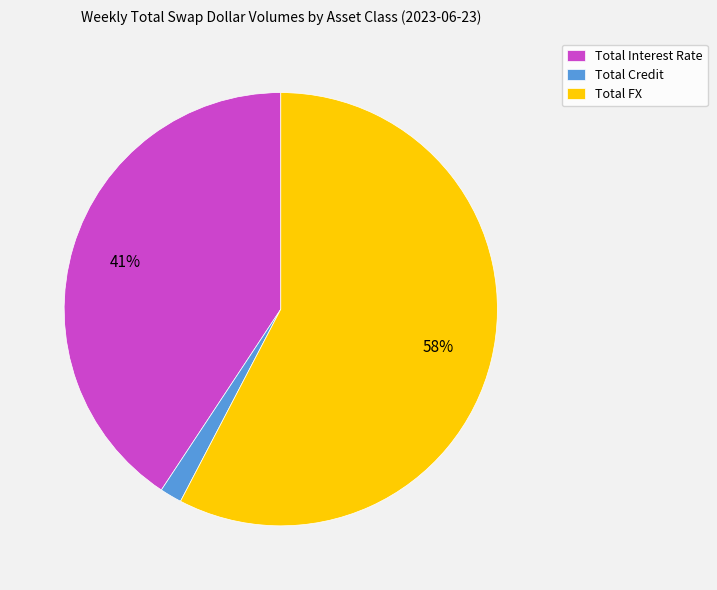

Does Total Interest Rate represent more than half of the total?

No